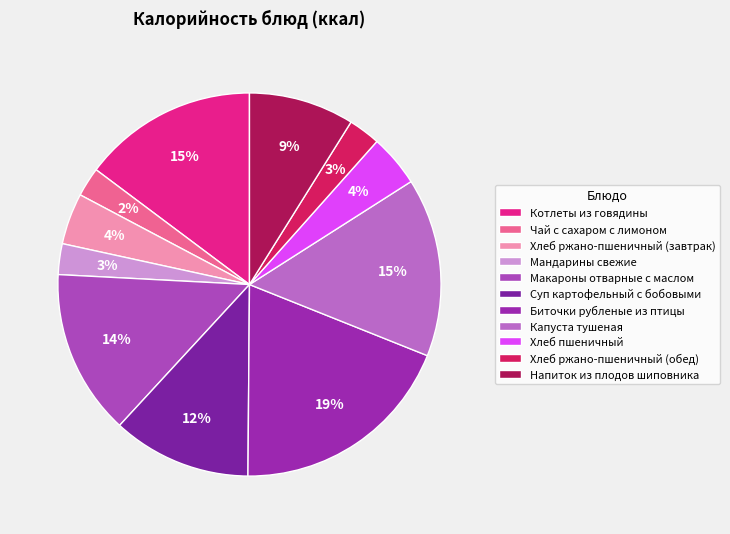

True or false: Хлеб ржано-пшеничный (завтрак) accounts for 16% of the total.

False